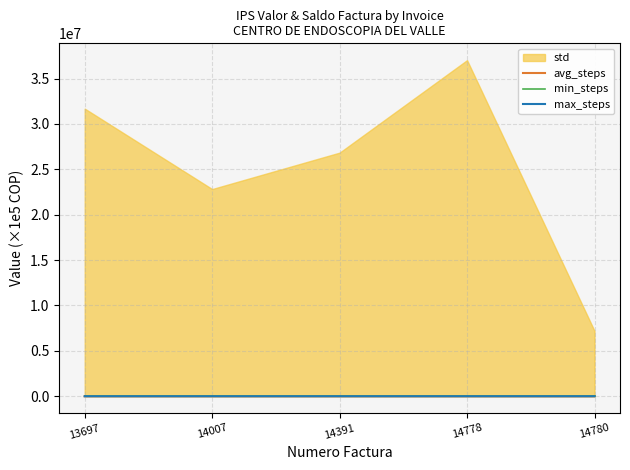

What is the difference between the max_steps values at 14780 and 14007?

156.3